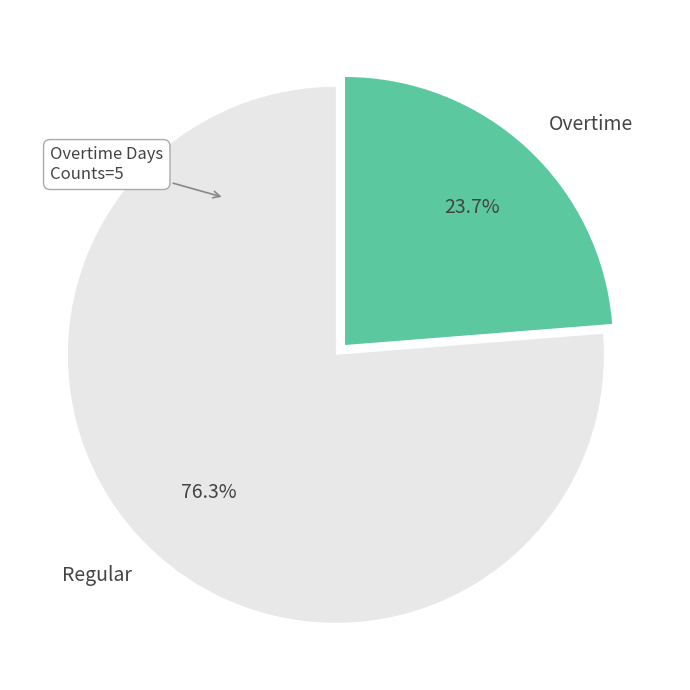

What is the ratio of the value at Overtime to the value at Regular?

0.3